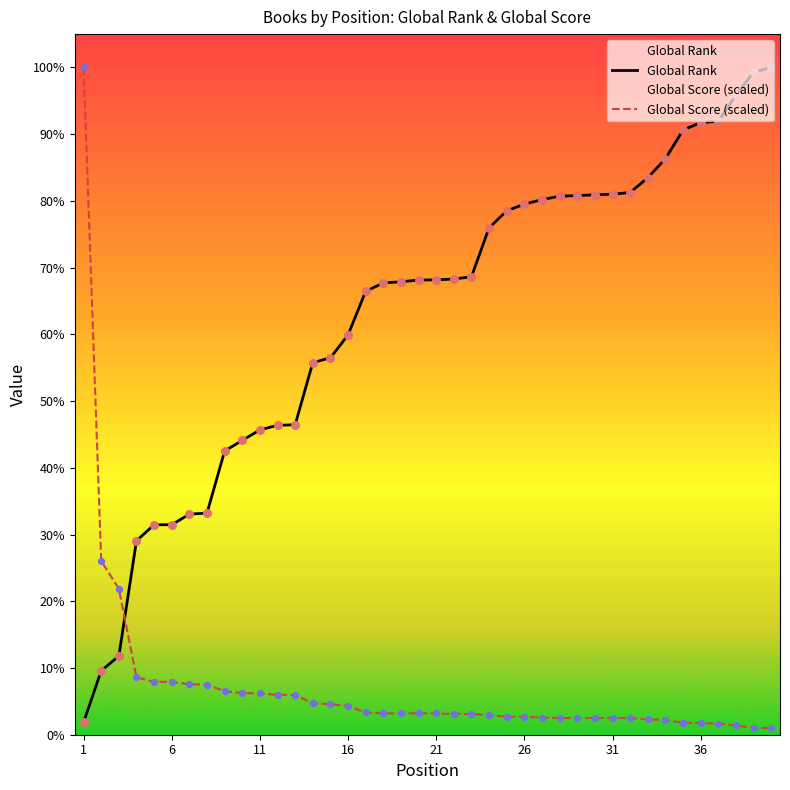

Which series has the largest Y range (max minus min)?

Global Score